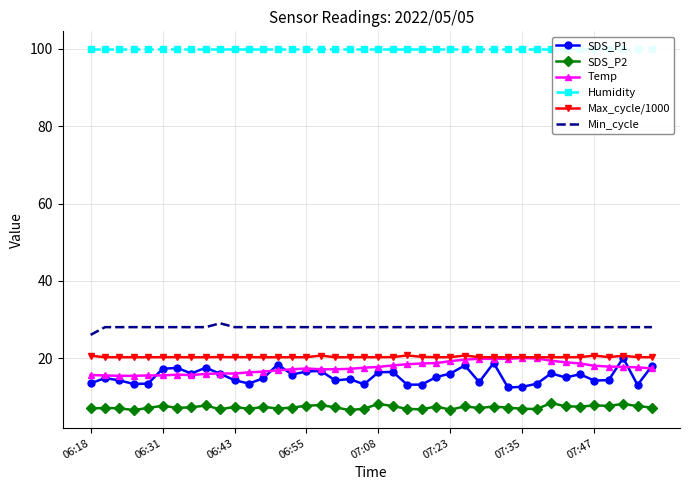

True or false: Humidity and Max_cycle/1000 cross at least once.

False